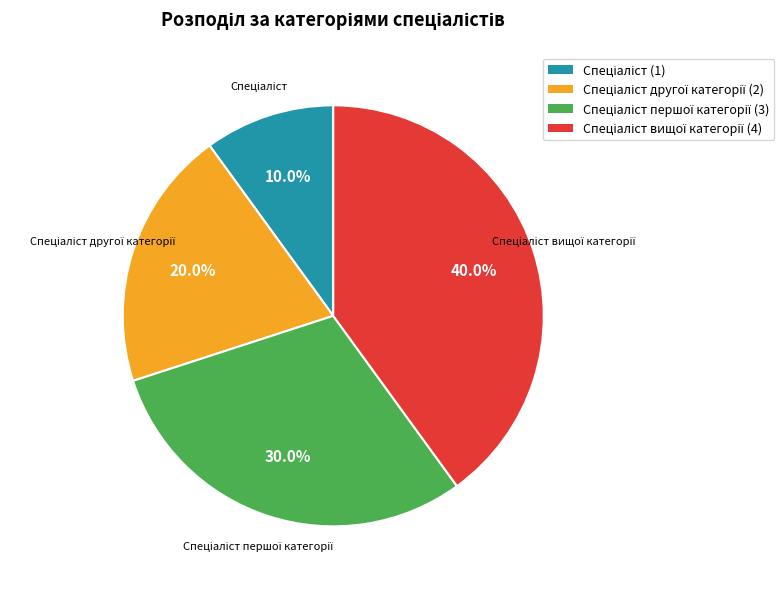

Is there a majority slice in this chart?

No